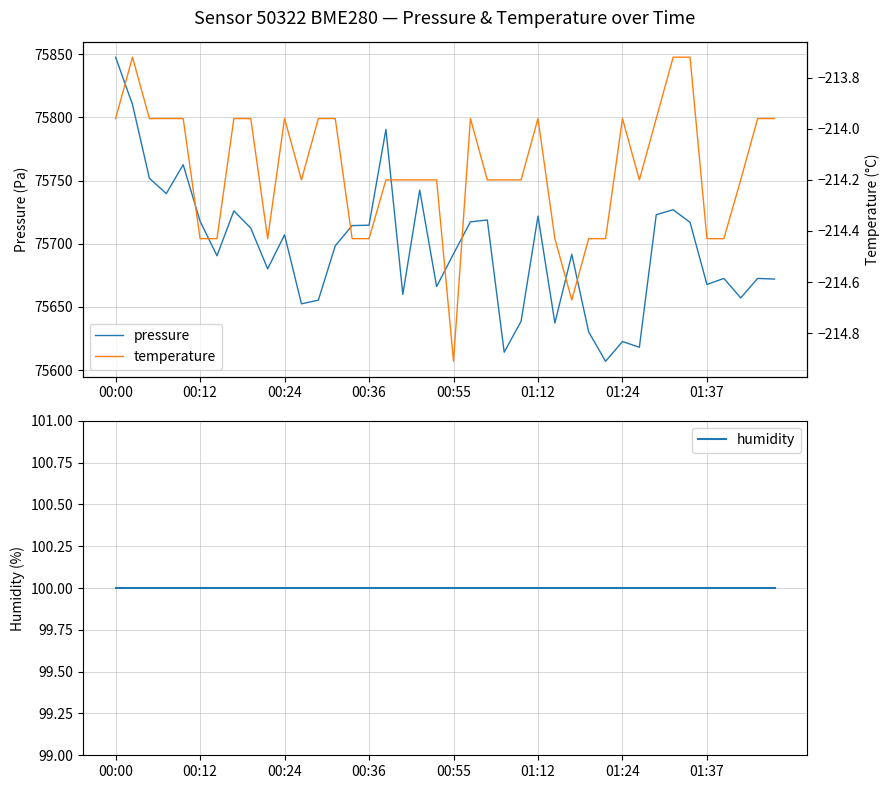

At which label does pressure reach its peak?

00:00